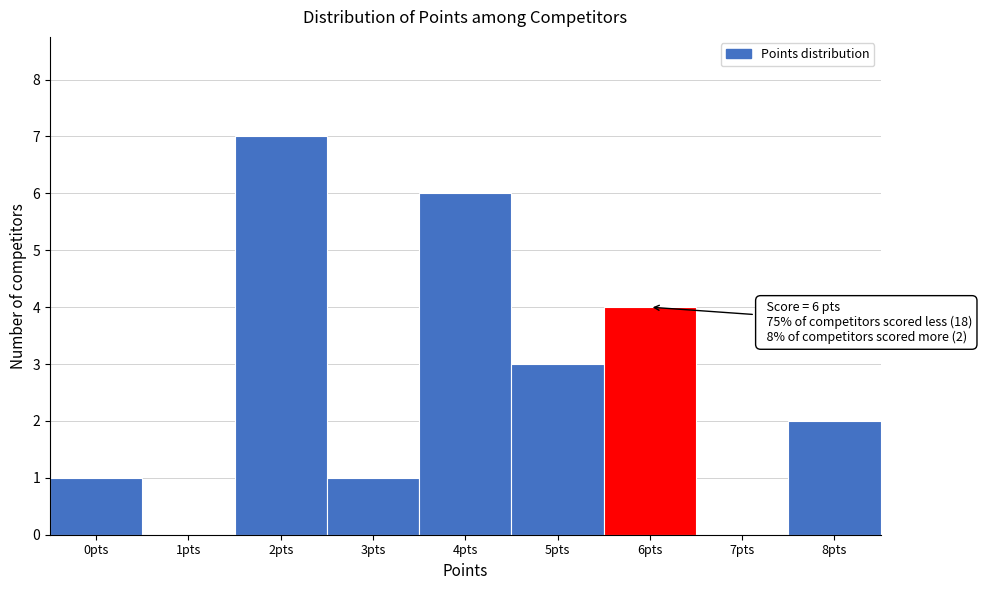

Reading right to left, what are all the values shown in this chart?

8pts=2	7pts=0	6pts=4	5pts=3	4pts=6	3pts=1	2pts=7	1pts=0	0pts=1